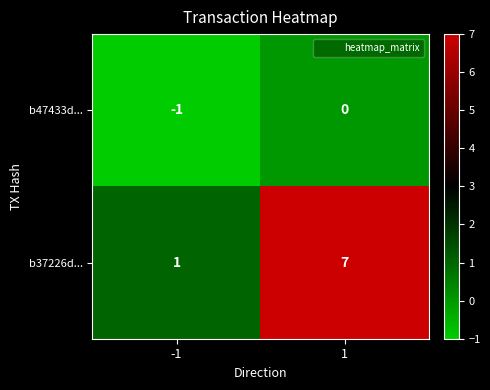

What is the spread (max minus min) of values at -1?

2